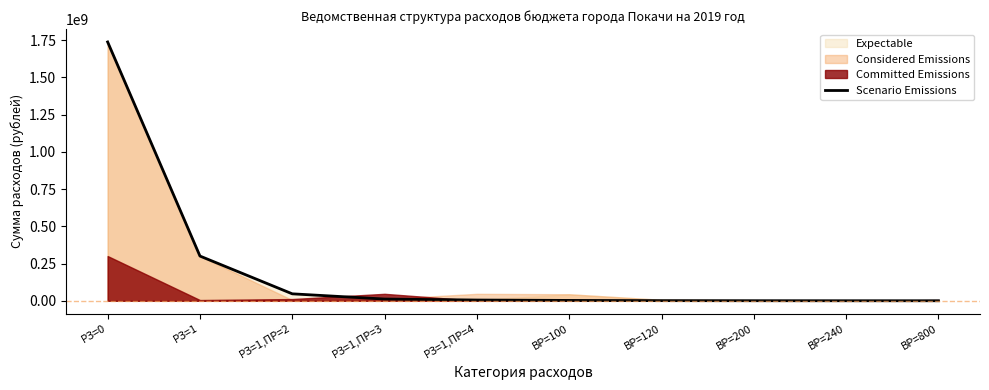

True or false: there are more than 0 points higher than both neighbors.

False